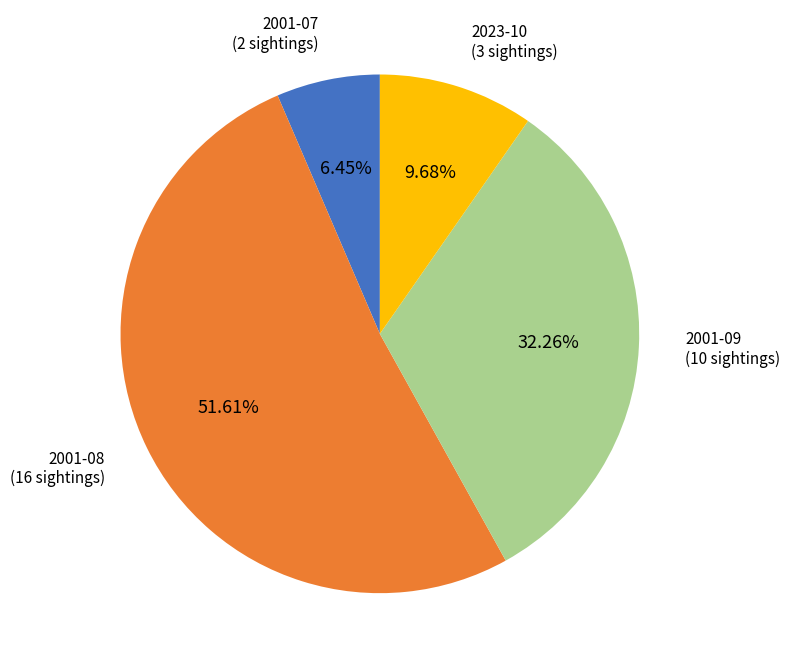

What is the smallest slice in the pie chart?

2001-07